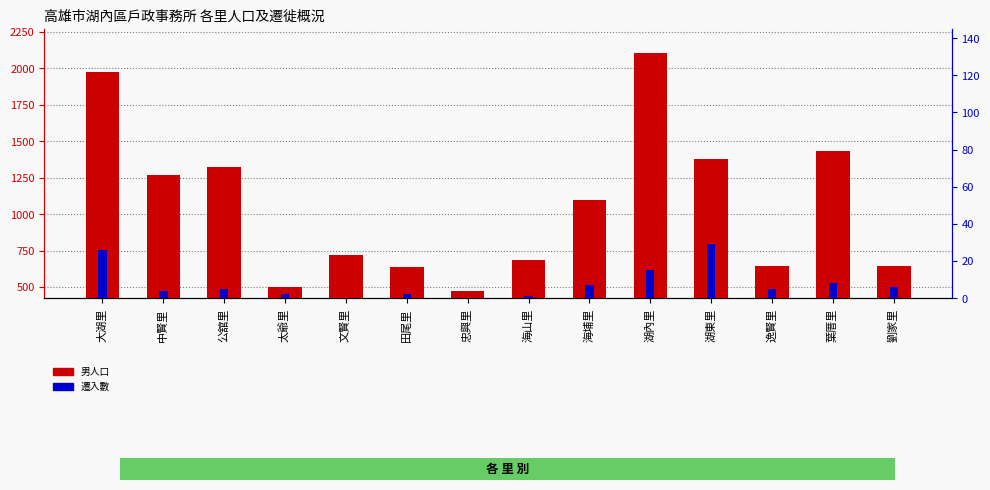

The value of 男人口 at 湖內里 is 2103. True or false?

True